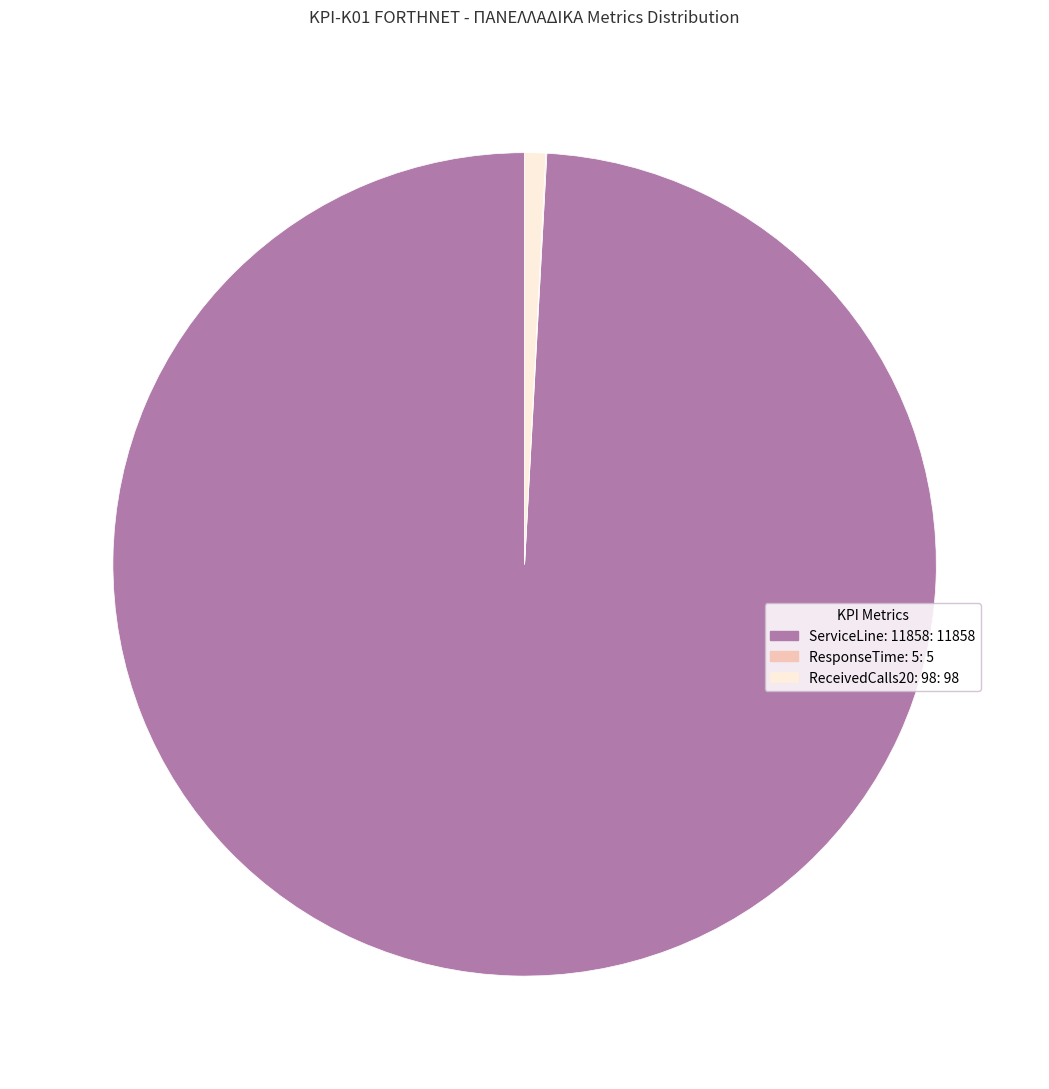

Which slice represents more than half of the pie?

ServiceLine: 11858